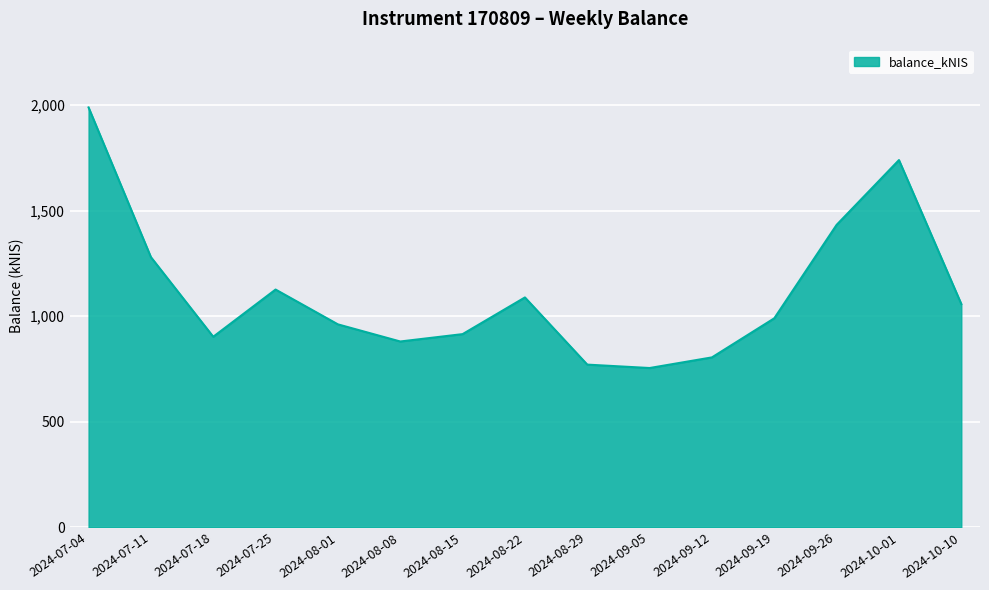

What is the approximate value at 2024-10-01?

1738.7